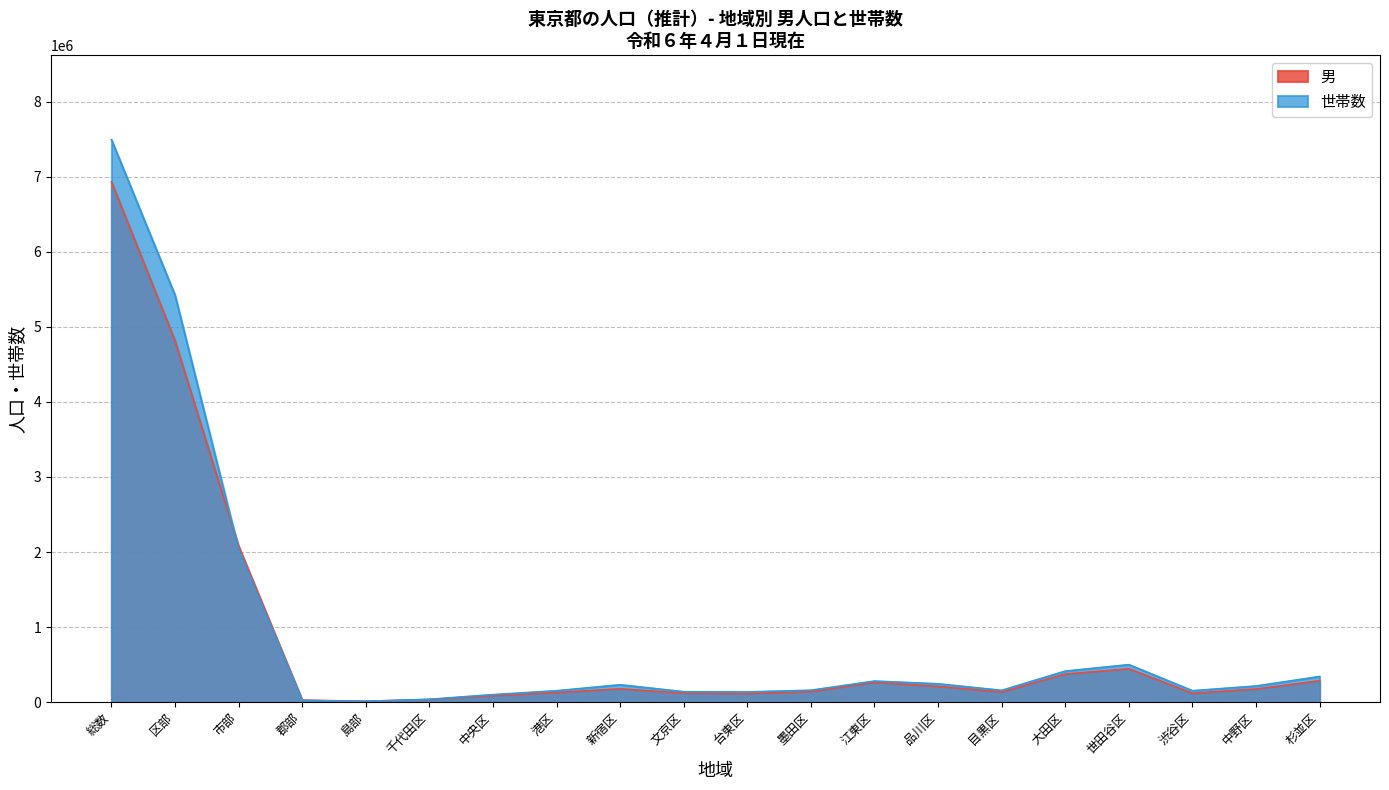

What is the difference between the highest and lowest values at 市部?

41235